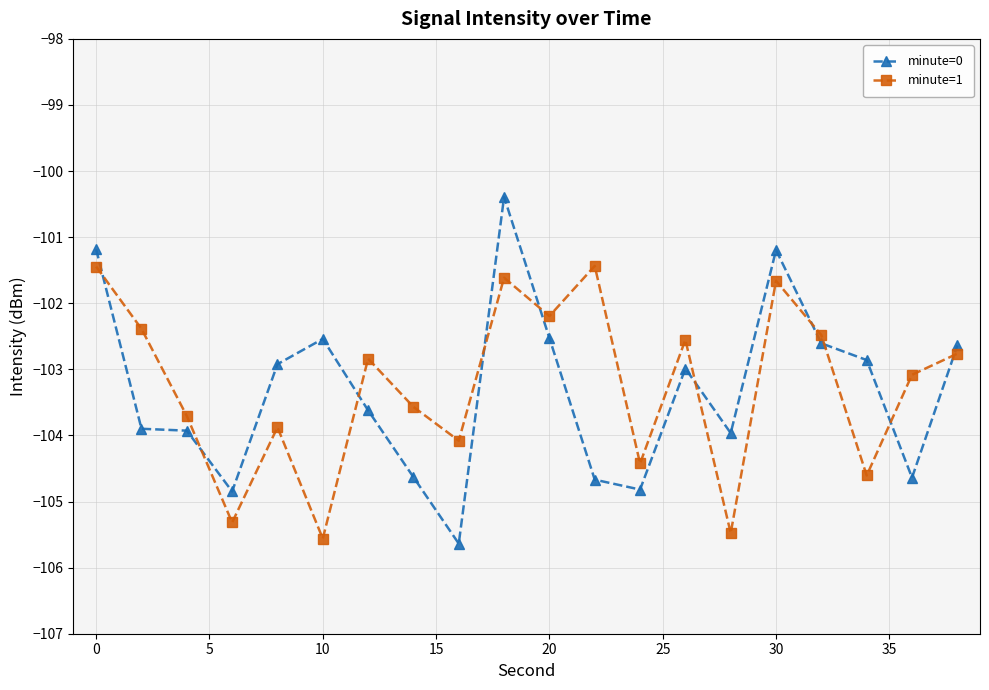

What is the value of the minute=1 point at the 13th from the left?

-104.4